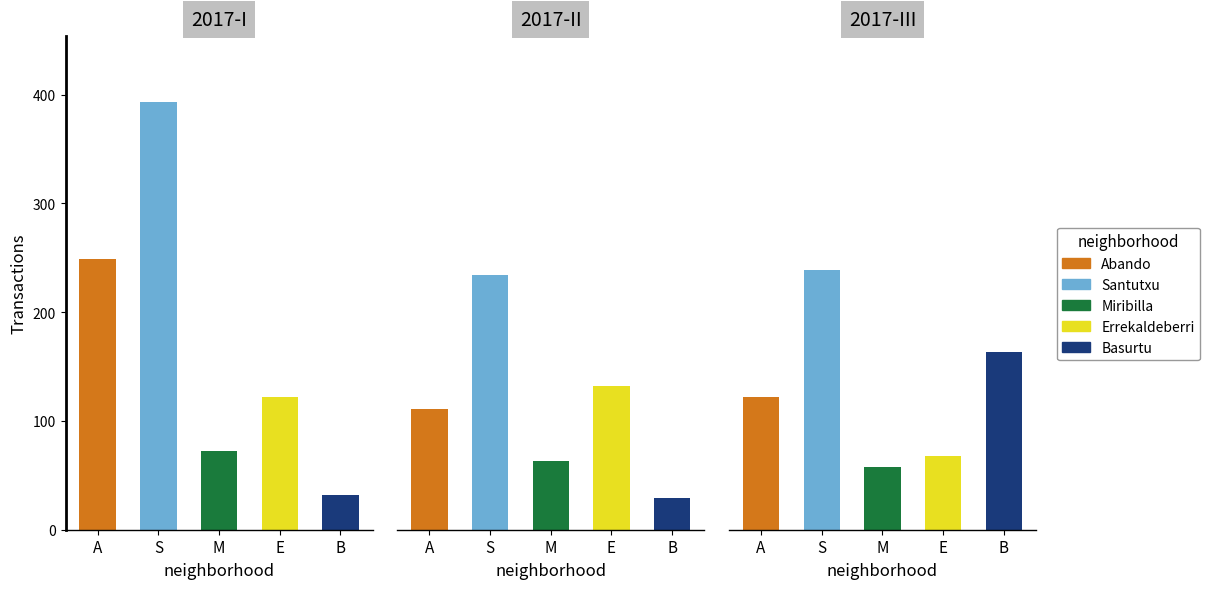

Does the chart contain stacked bars?

No